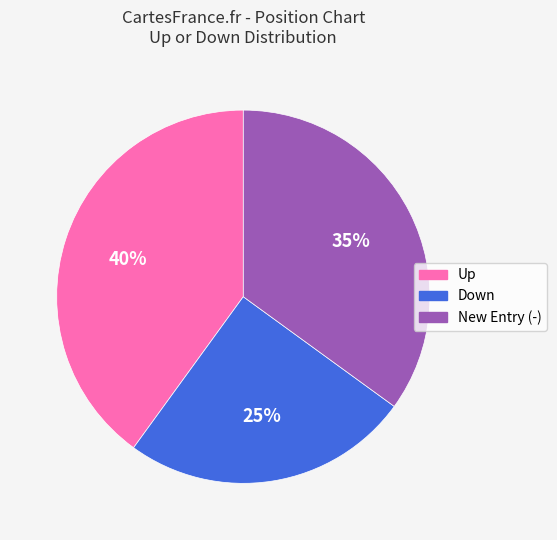

The New Entry (-) slice represents 35% of the pie. True or false?

True